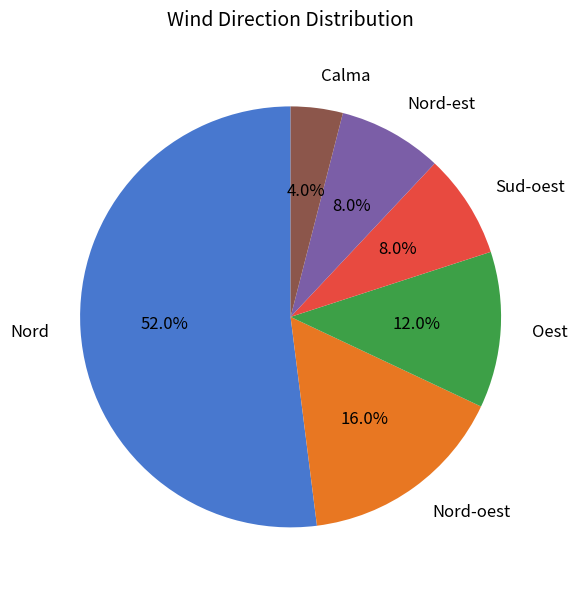

How many slices are in this pie chart?

6